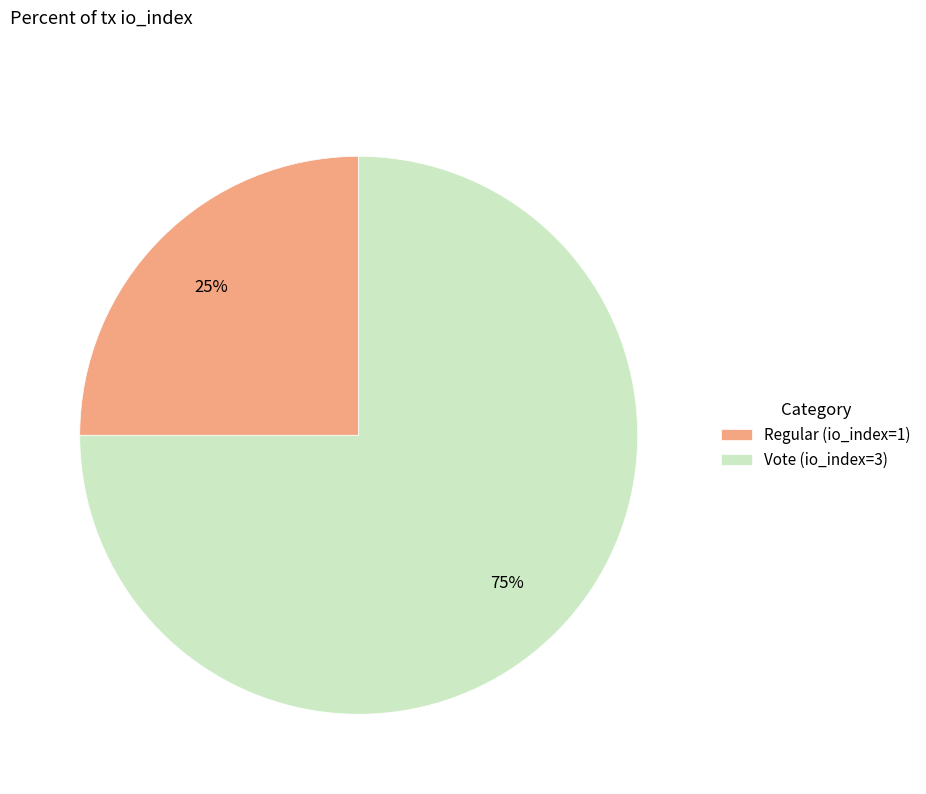

The Regular (io_index=1) slice represents 25% of the pie. True or false?

True